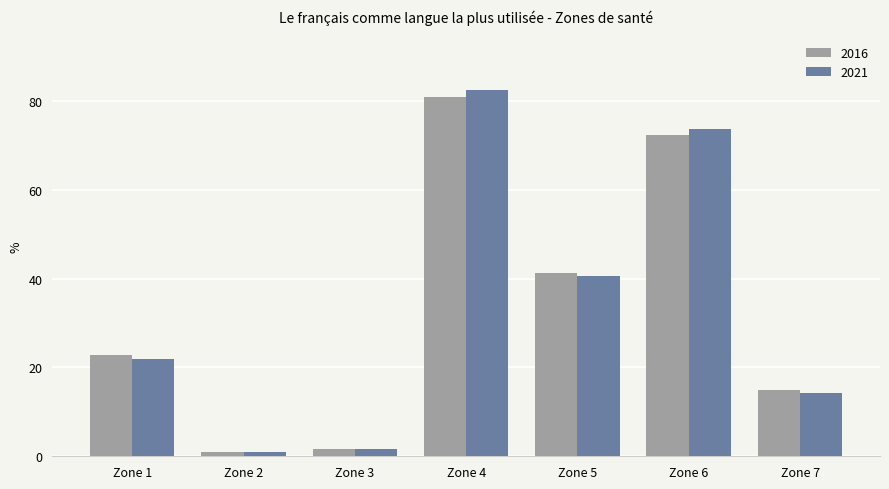

Does the chart contain any negative values?

No